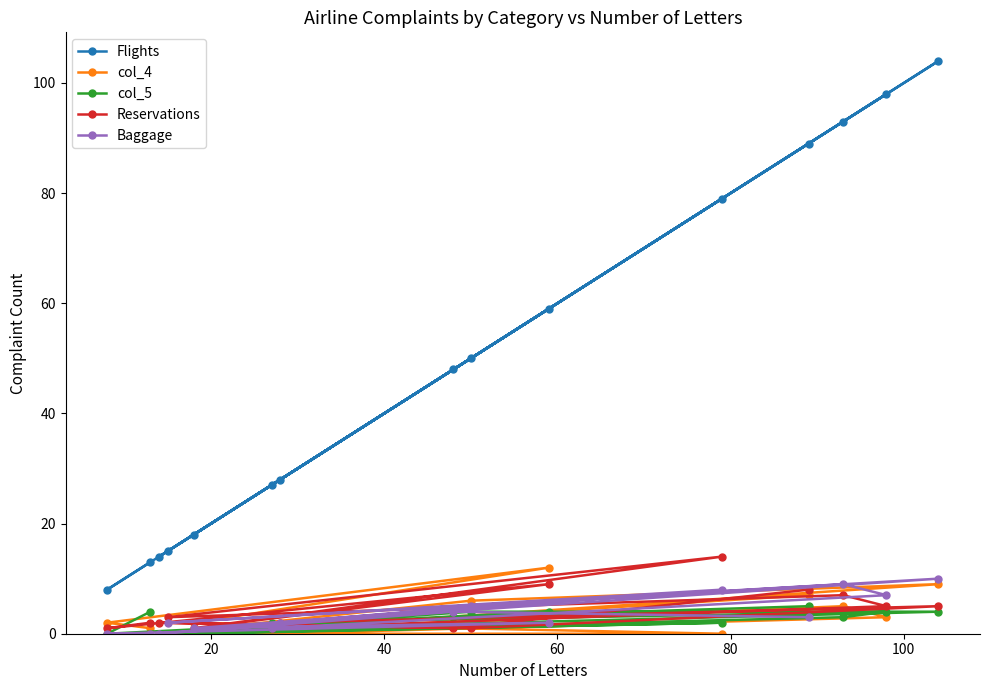

Which series has the largest range (max minus min)?

Flights